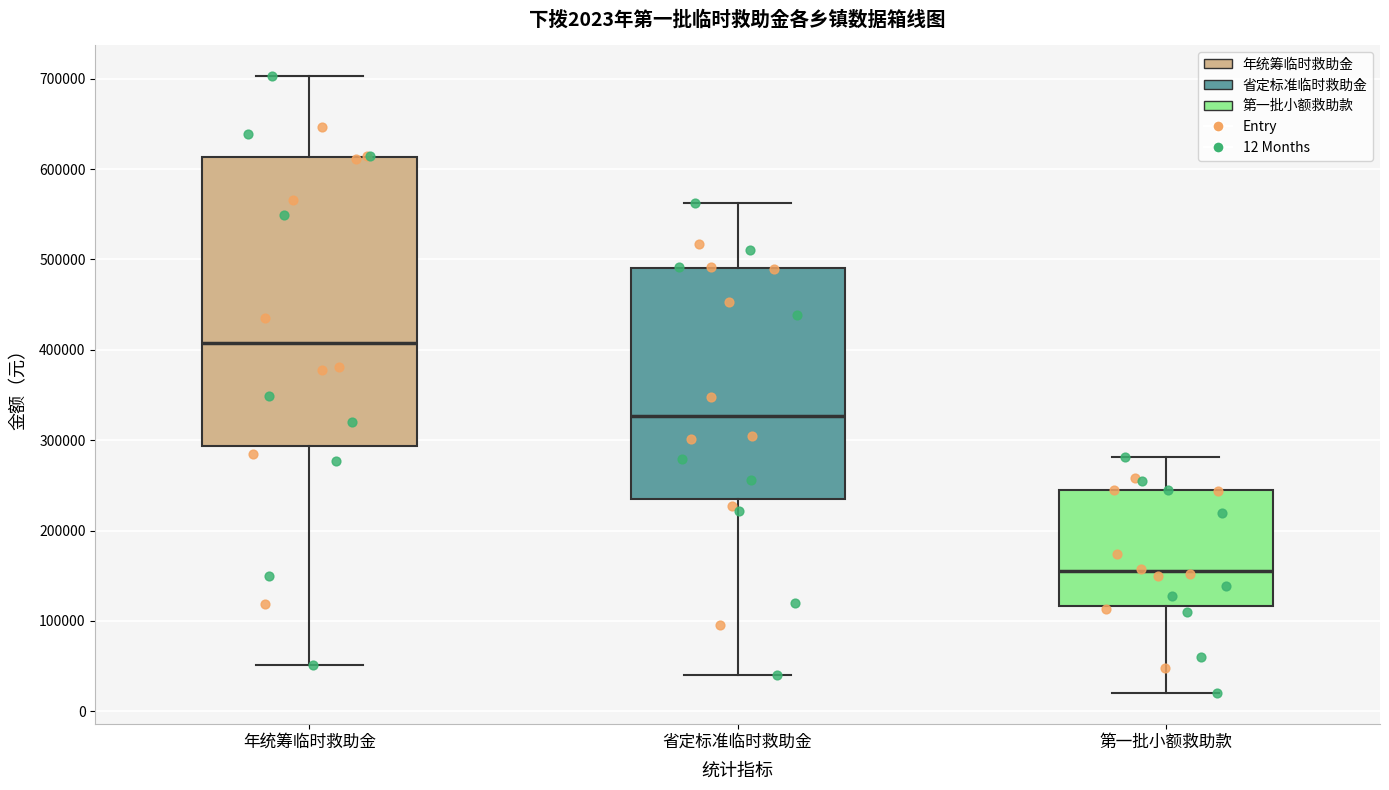

Comparing the boxes themselves (not the whiskers), which one is the tallest?

年统筹临时救助金